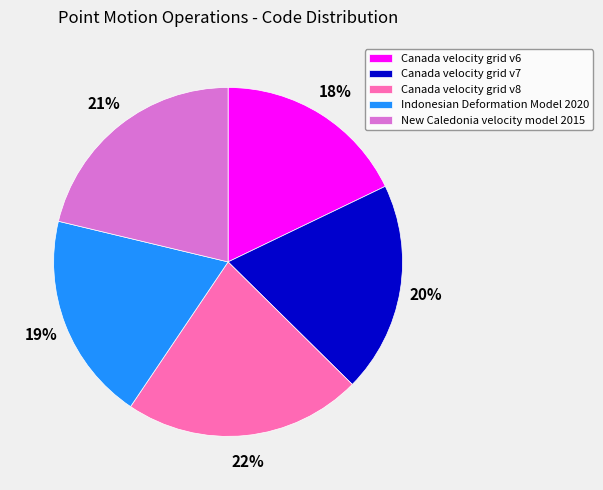

To the nearest percent, what percentage of the pie is Canada velocity grid v6?

18%